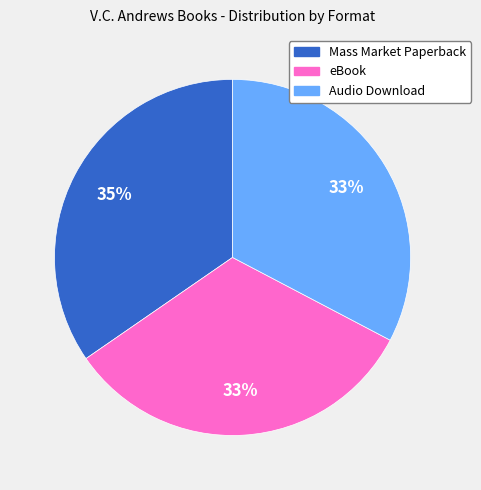

How many segments does this pie chart have?

3